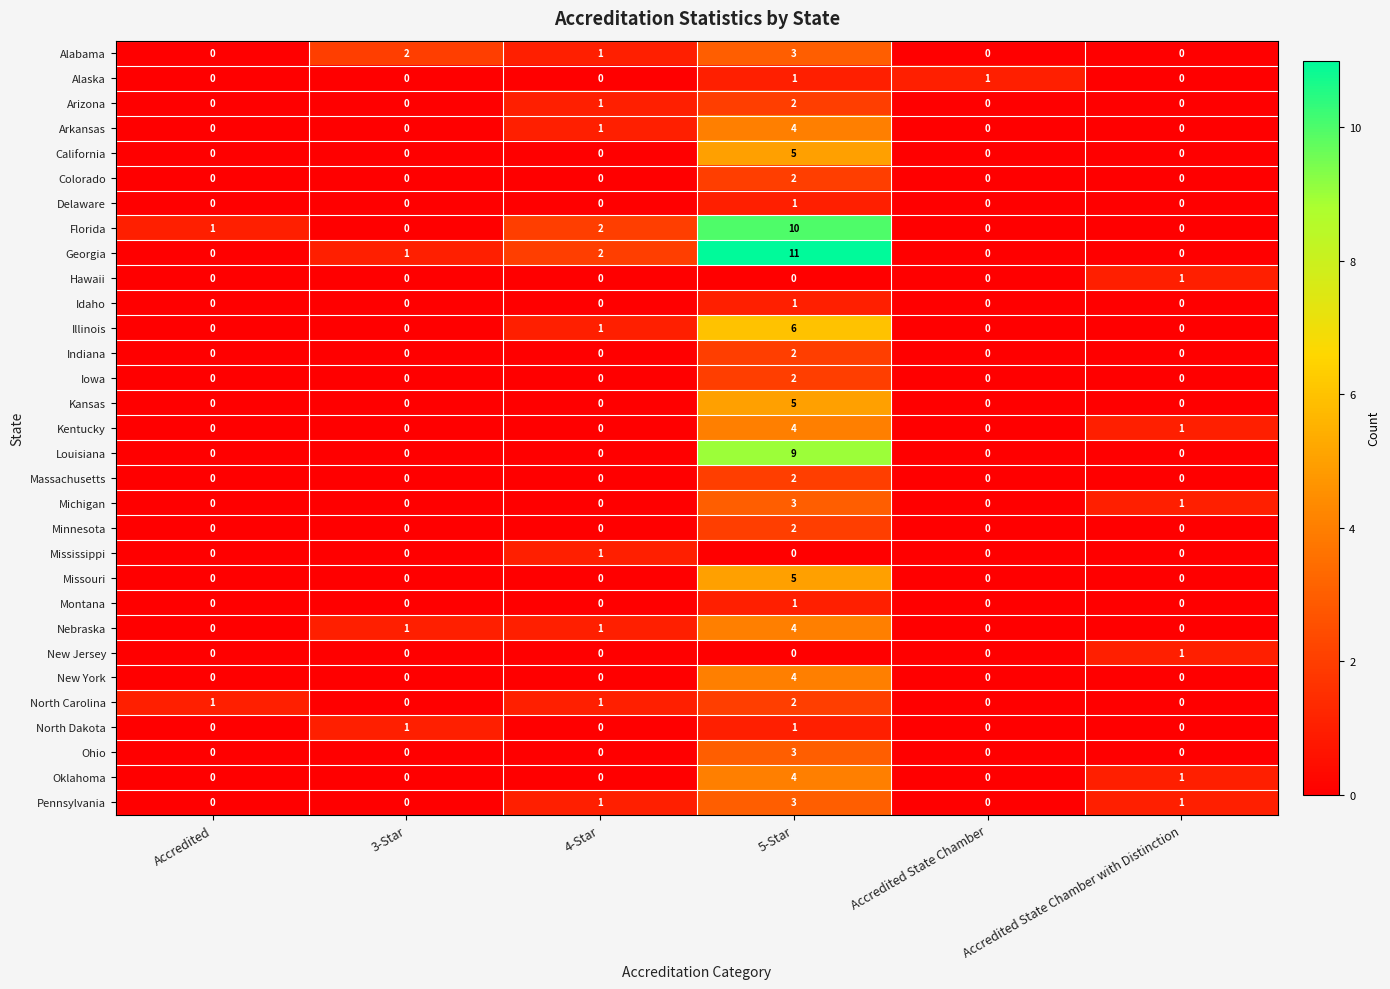

How many data points does each series have?

6